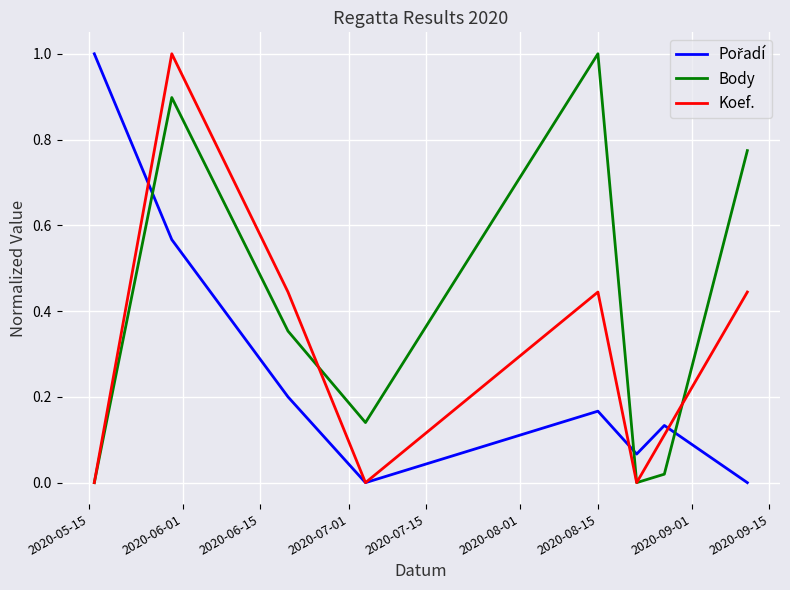

Which series has the largest total across all categories?

Body